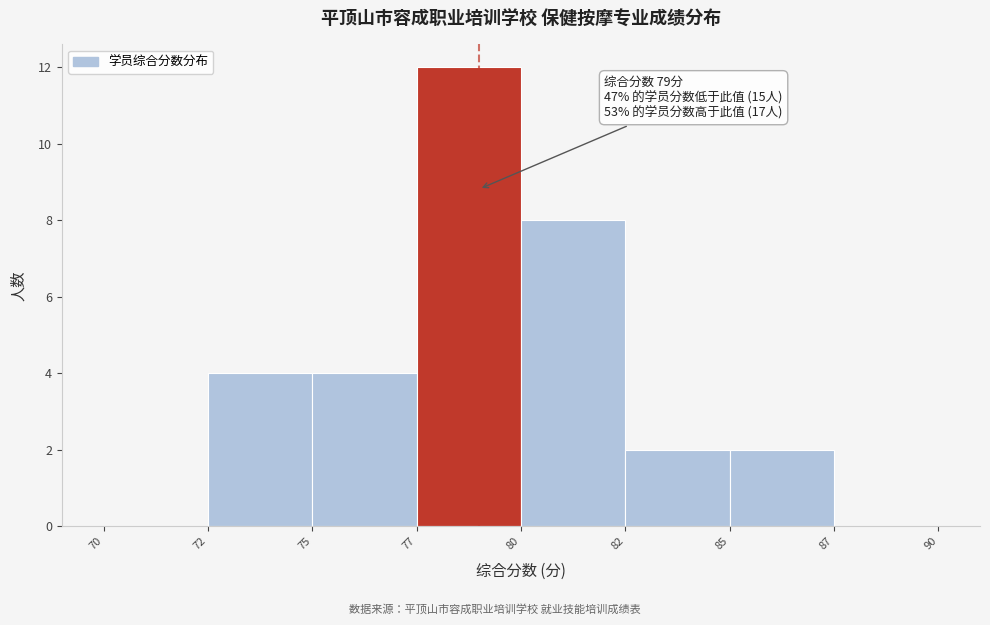

Reading left to right, what are all the values shown in this chart?

70=0	72=4	75=4	77=12	80=8	82=2	85=2	87=0